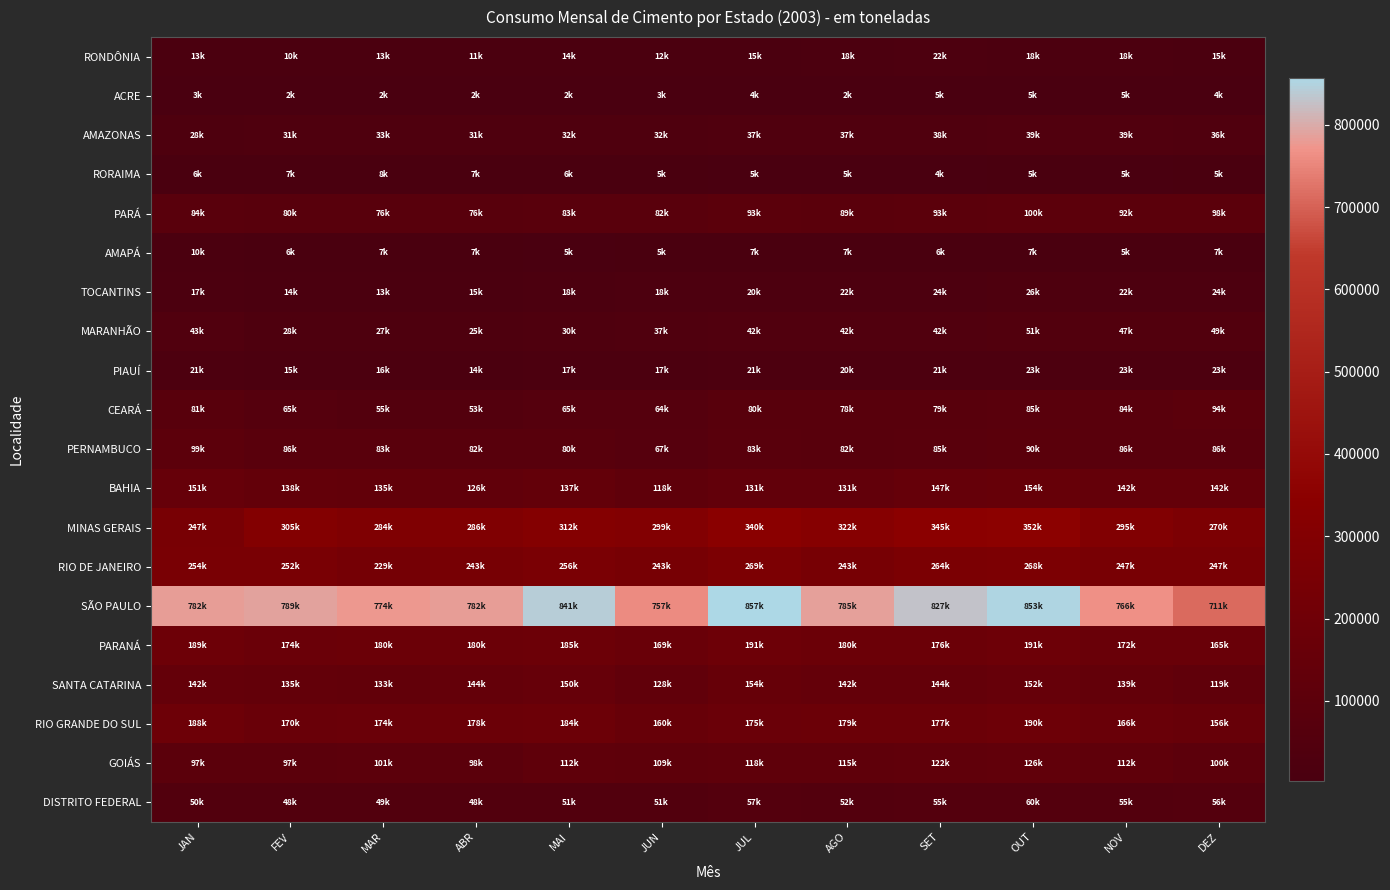

Which series changed the most between FEV and MAI?

SÃO PAULO